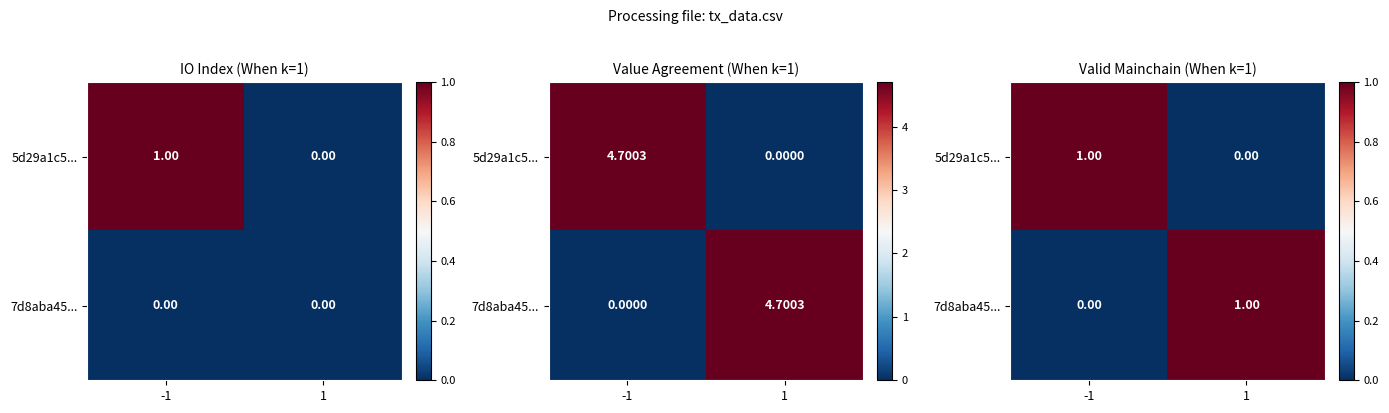

What is the spread (max minus min) of values at -1?

1